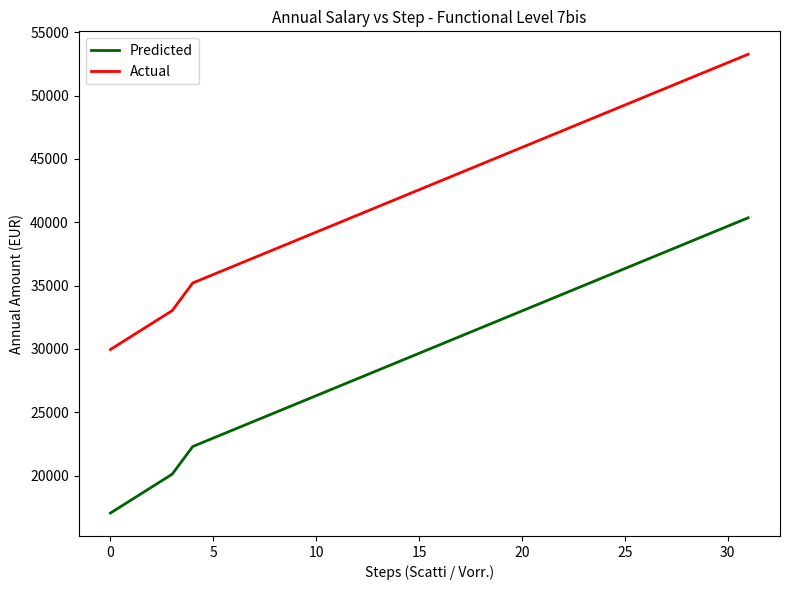

What is the smallest value displayed?

17041.3